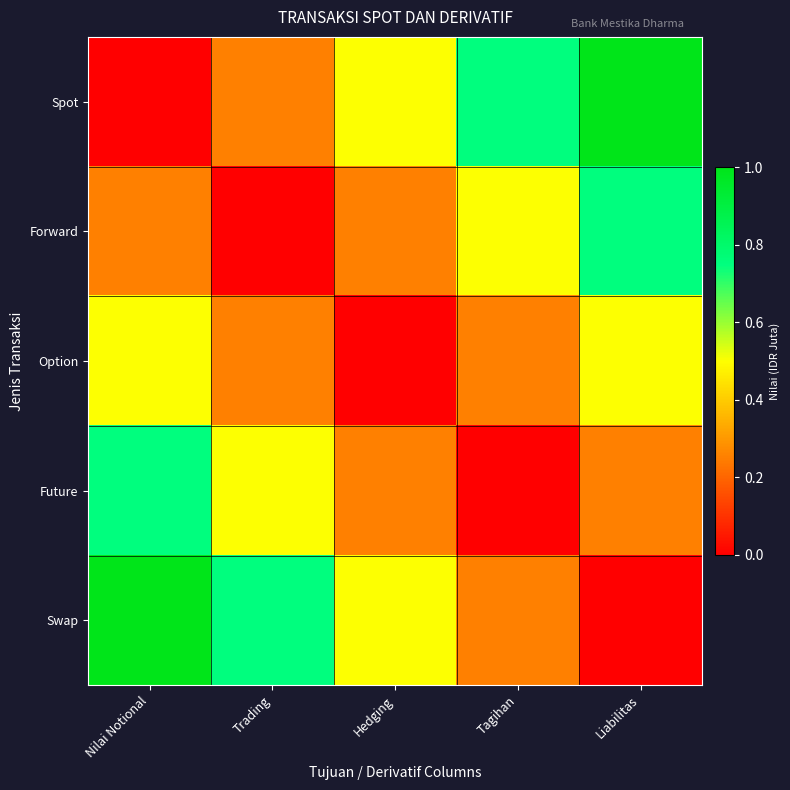

Reading left to right, what are all the values shown in this chart?

Spot: Nilai Notional=0.0	Trading=0.2	Hedging=0.5	Tagihan=0.8	Liabilitas=1.0
Forward: Nilai Notional=0.2	Trading=0.0	Hedging=0.2	Tagihan=0.5	Liabilitas=0.8
Option: Nilai Notional=0.5	Trading=0.2	Hedging=0.0	Tagihan=0.2	Liabilitas=0.5
Future: Nilai Notional=0.8	Trading=0.5	Hedging=0.2	Tagihan=0.0	Liabilitas=0.2
Swap: Nilai Notional=1.0	Trading=0.8	Hedging=0.5	Tagihan=0.2	Liabilitas=0.0